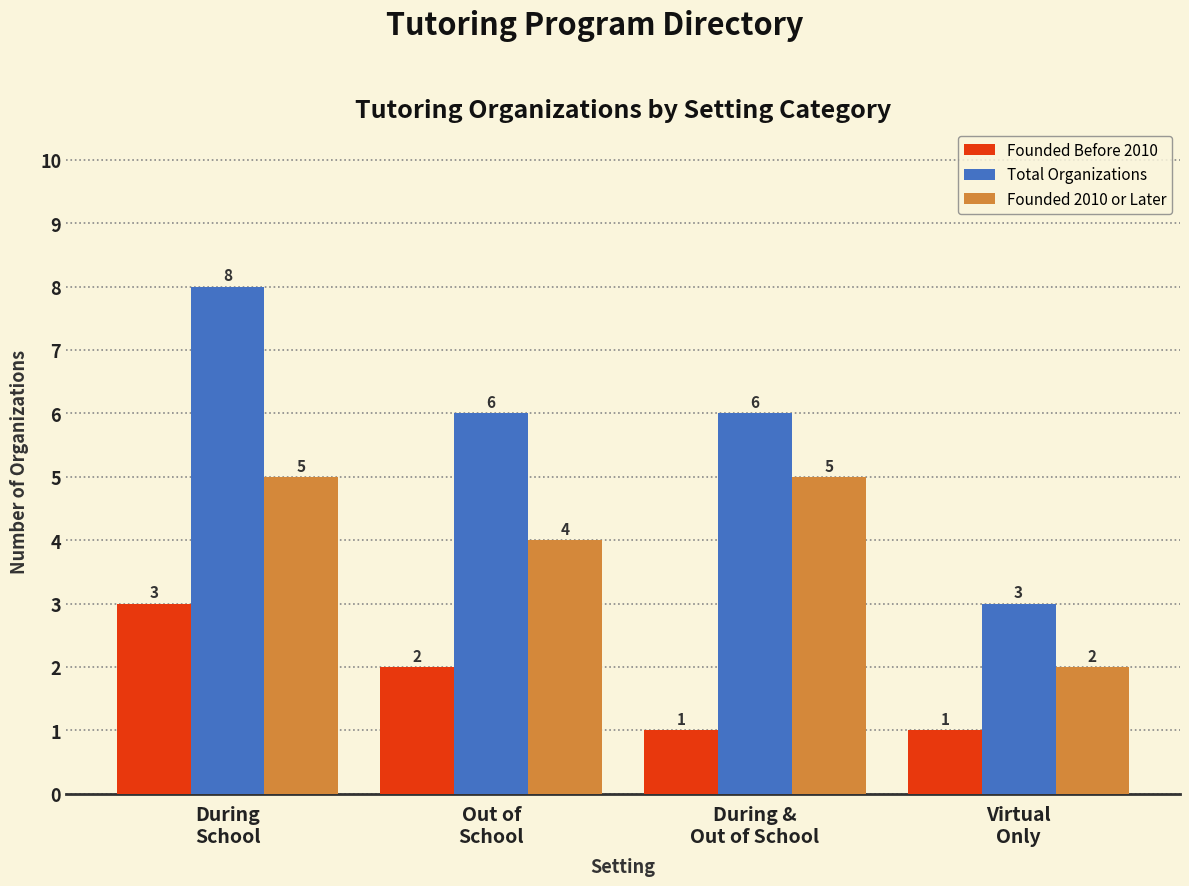

How many values in the Founded Before 2010 series are below 2?

2